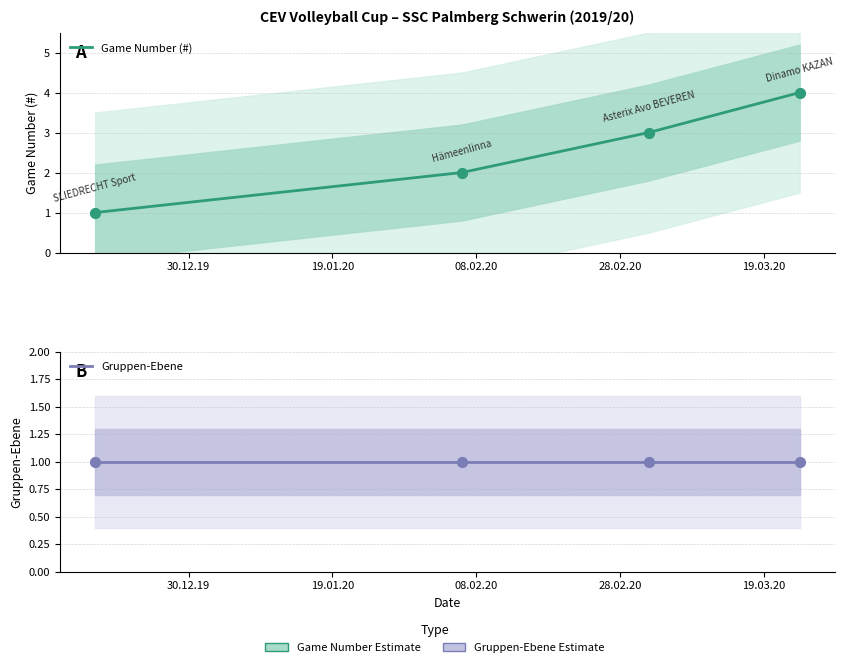

Approximately how many times larger is the value at 24.03.2020 compared to 03.03.2020?

1.3